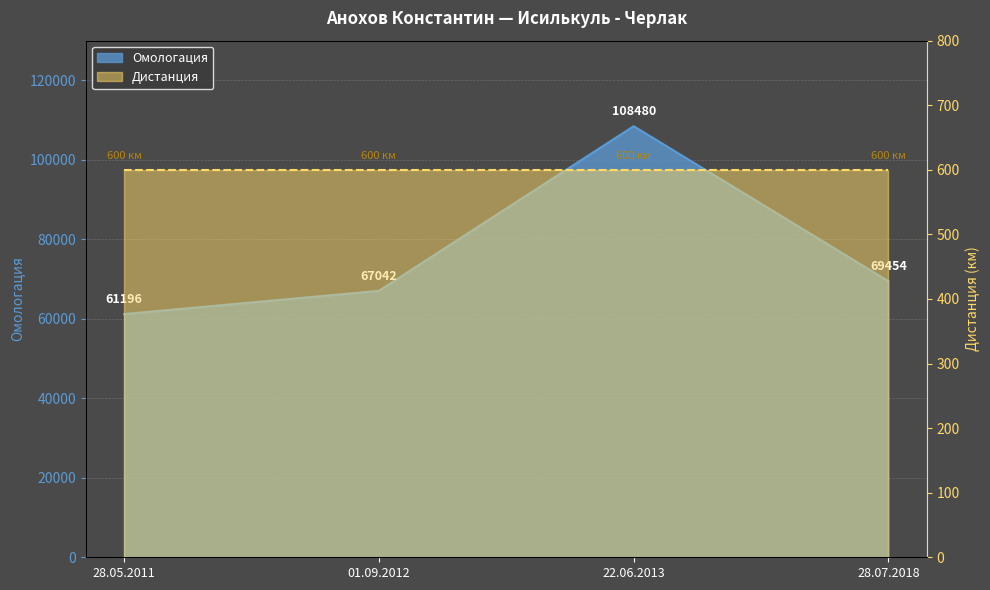

What is the change in value from 28.05.2011 to 28.07.2018?

+8258